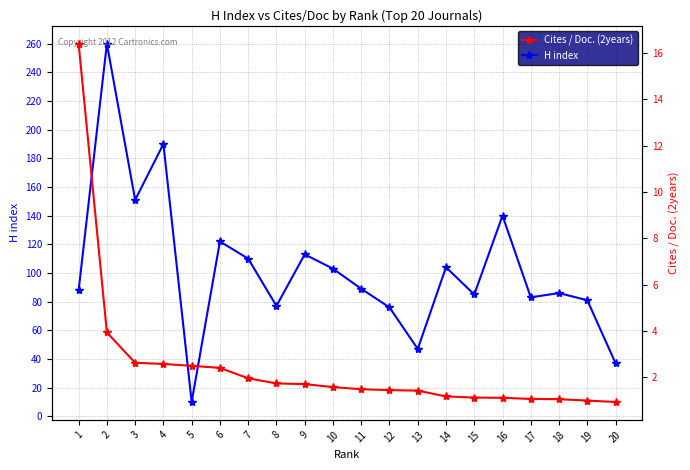

Reading left to right, transcribe all the data shown in this chart.

H index: 1=88.0	2=260.0	3=151.0	4=190.0	5=10.0	6=122.0	7=110.0	8=77.0	9=113.0	10=103.0	11=89.0	12=76.0	13=47.0	14=104.0	15=85.0	16=140.0	17=83.0	18=86.0	19=81.0	20=37.0
Cites / Doc. (2years): 1=16.4	2=3.9	3=2.6	4=2.6	5=2.5	6=2.4	7=2.0	8=1.7	9=1.7	10=1.6	11=1.5	12=1.4	13=1.4	14=1.2	15=1.1	16=1.1	17=1.1	18=1.1	19=1.0	20=0.9